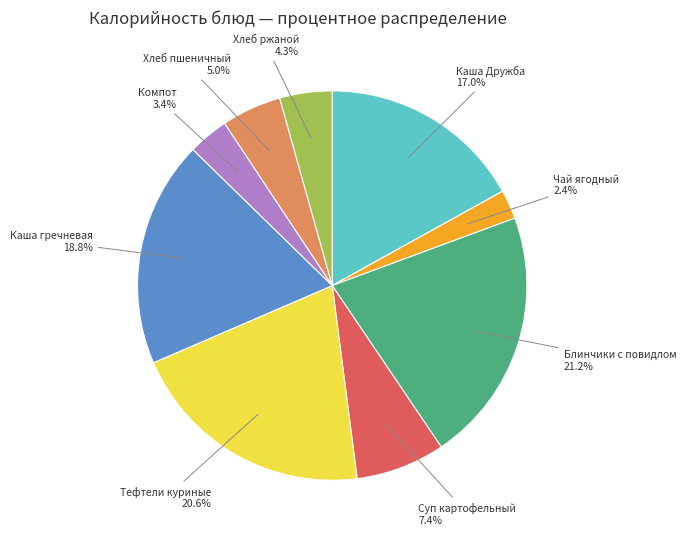

Is there any slice that represents more than half of the pie?

No